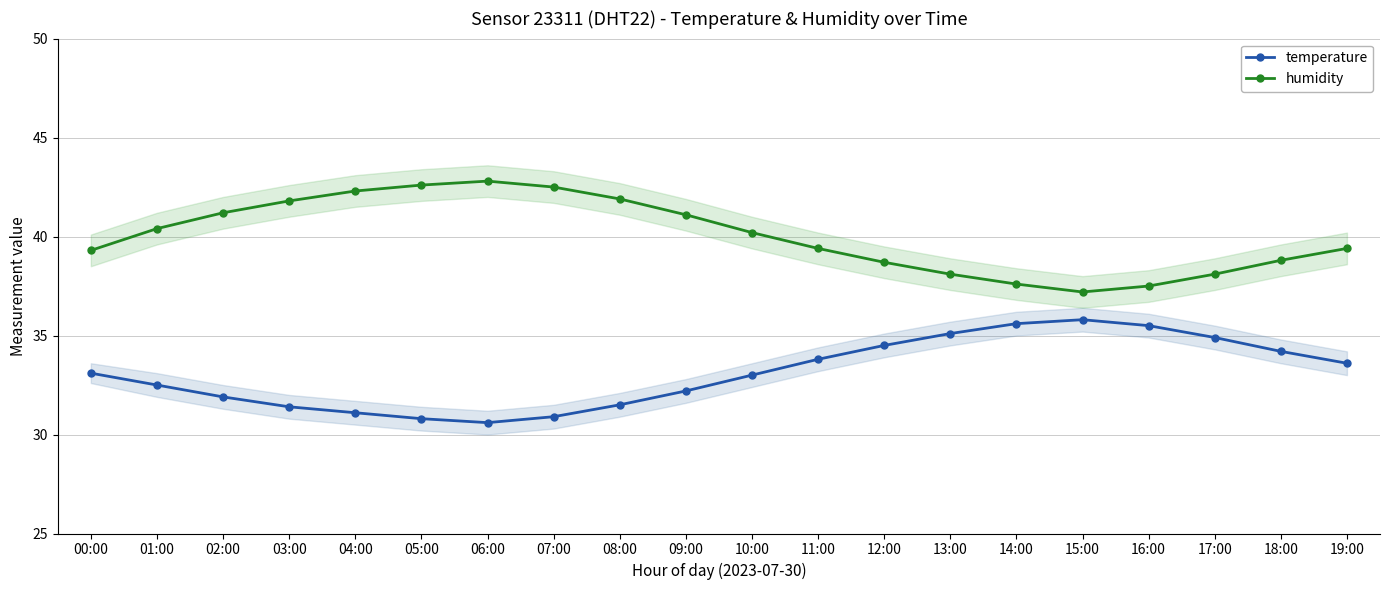

What is the sum of all humidity values?

800.9